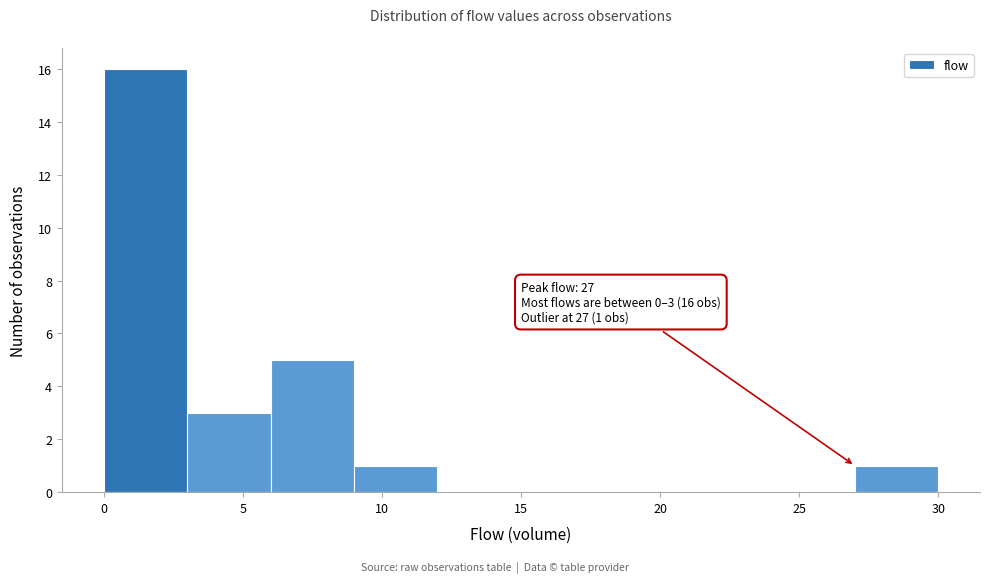

Over which range of the x-axis is the bar tallest?

0 to 3